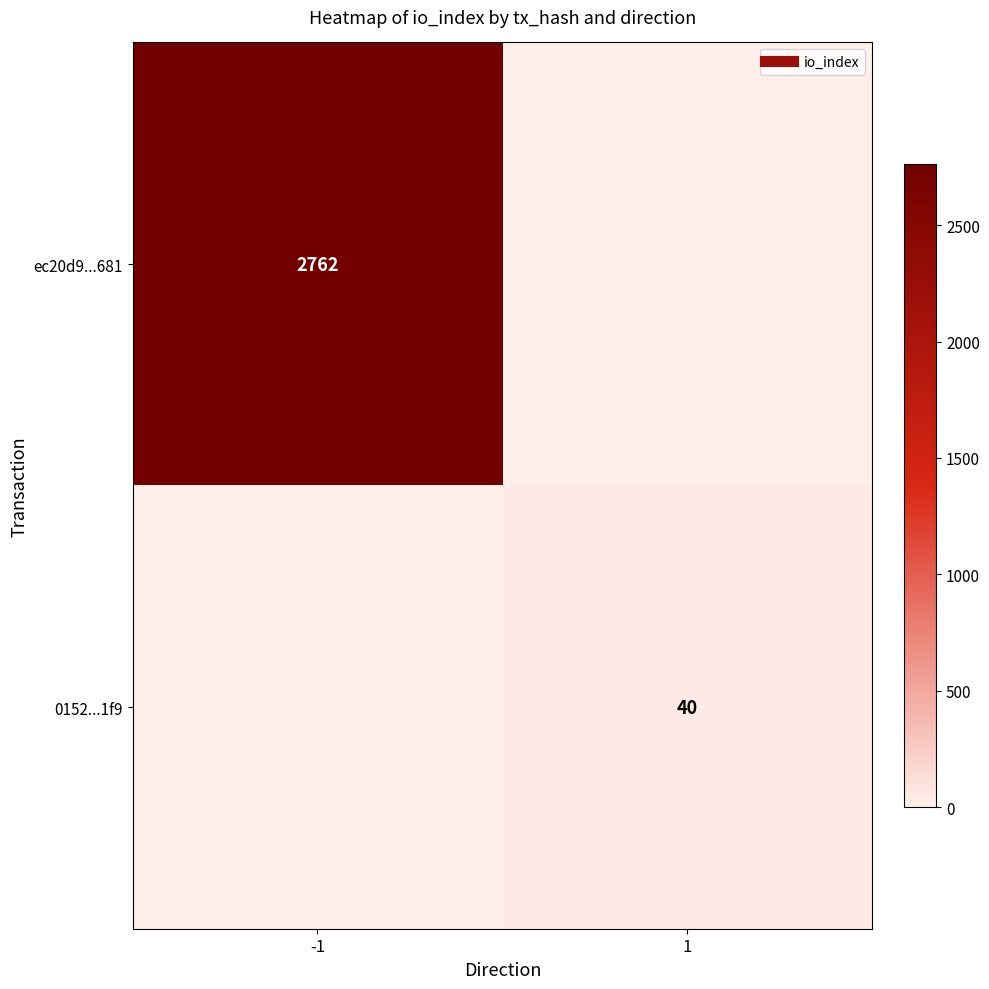

What is the spread (max minus min) of values at 1?

40